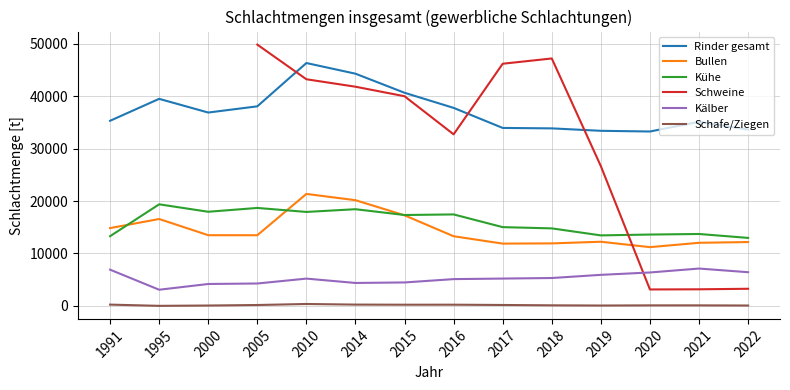

Is it true that Kühe equals 20989.2 at 1991?

False